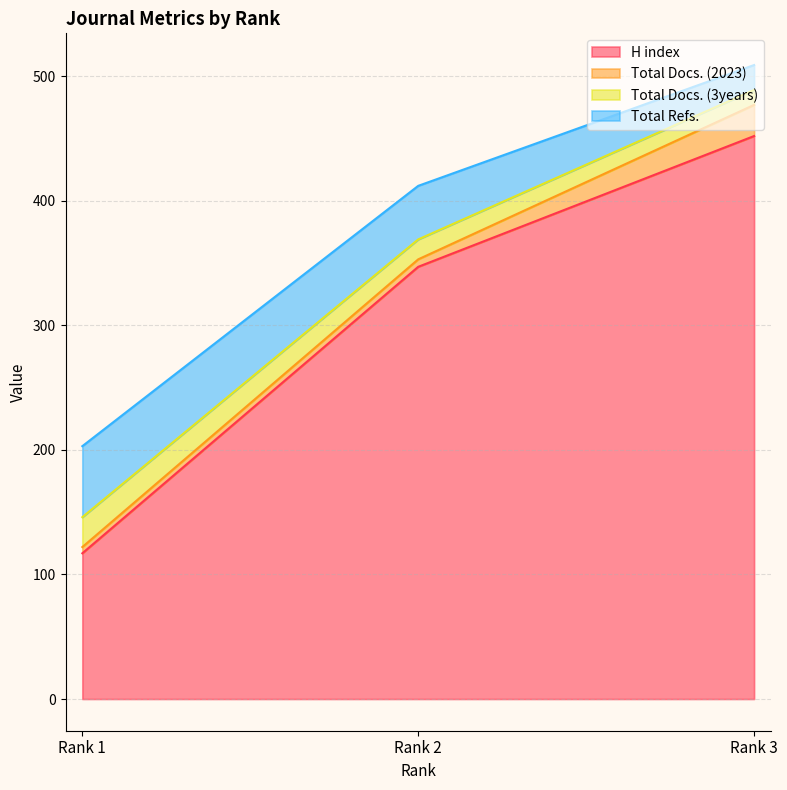

What is the maximum value for H index?

452